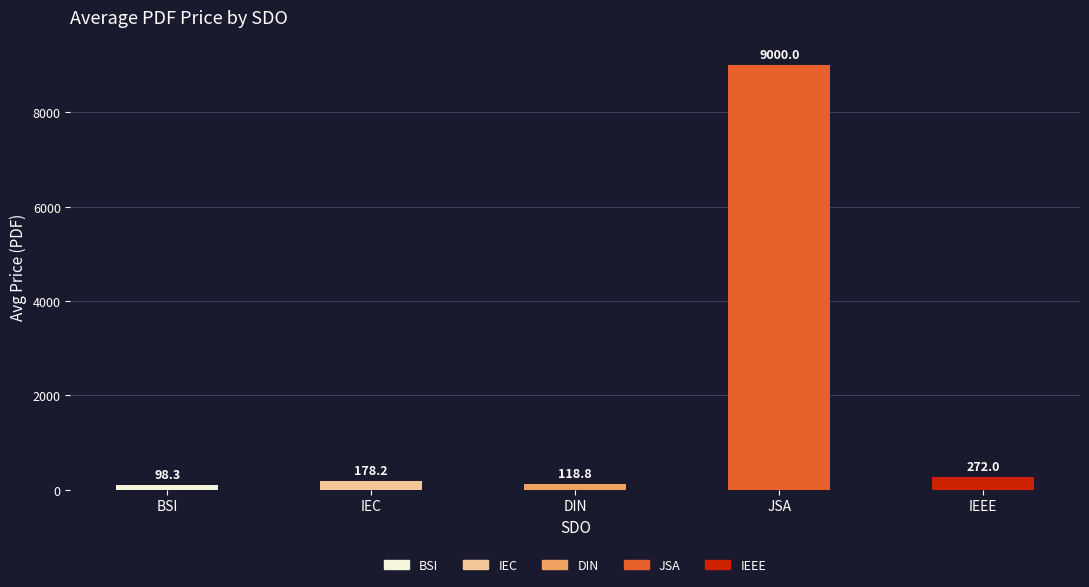

At which label does the data first exceed 178?

IEC